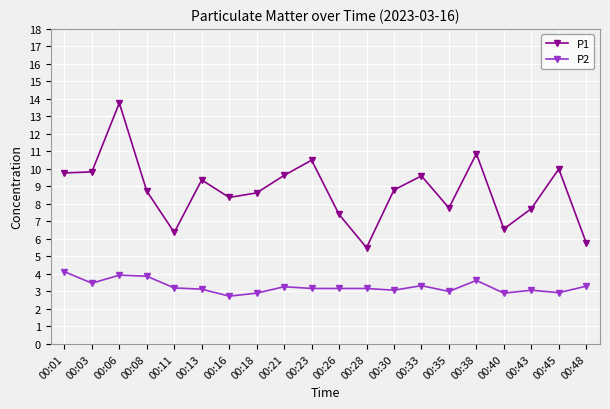

Read the P2 value at 00:40.

2.9